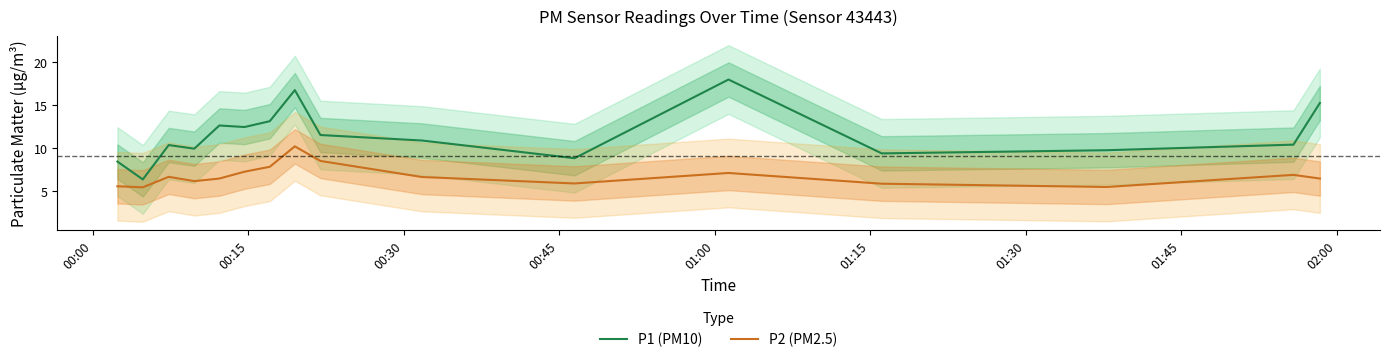

What is the highest value of the P1 (PM10) series?

18.0